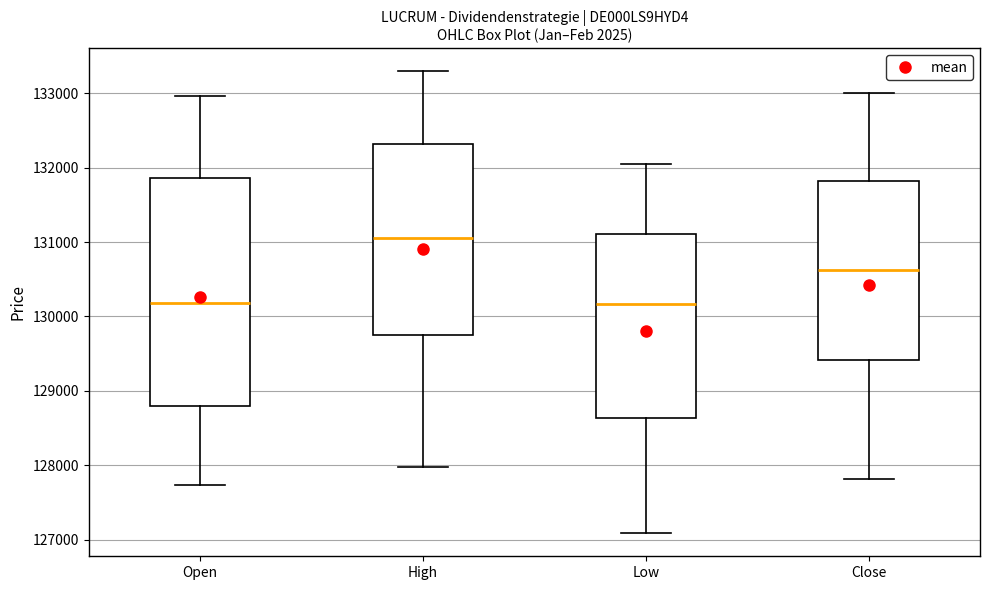

Reading left to right, transcribe this box plot: for each box, give where its median line is, the range the box spans, and where its two whiskers end, as read against the y-axis. The values are not printed on the chart, so give them approximately, as read against the axis.

Open: median 130200, box 128800 to 131900, whiskers 127700 to 133000
High: median 131100, box 129800 to 132300, whiskers 128000 to 133300
Low: median 130200, box 128600 to 131100, whiskers 127100 to 132000
Close: median 130600, box 129400 to 131800, whiskers 127800 to 133000